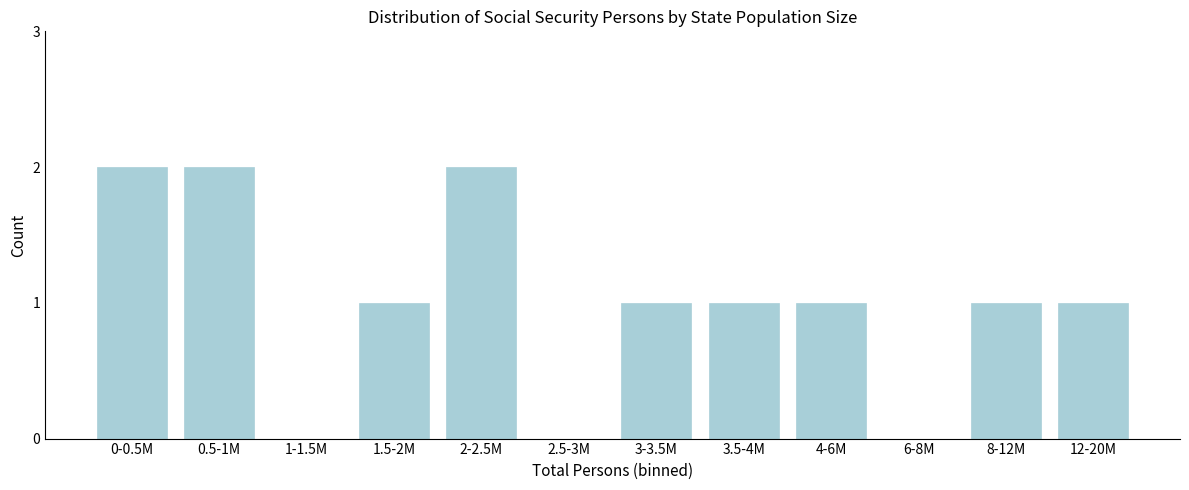

Reading left to right, extract all data points from this chart.

0-0.5M=2	0.5-1M=2	1-1.5M=0	1.5-2M=1	2-2.5M=2	2.5-3M=0	3-3.5M=1	3.5-4M=1	4-6M=1	6-8M=0	8-12M=1	12-20M=1